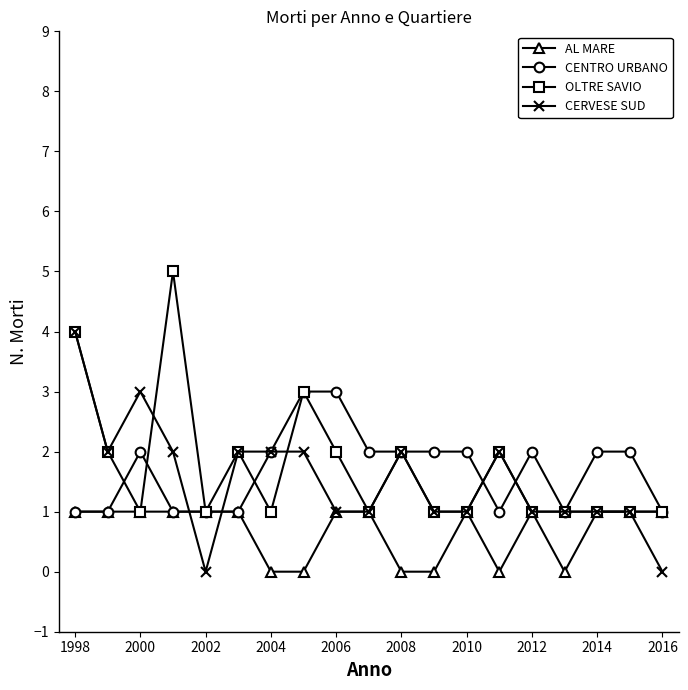

How many data points does each series have?

19